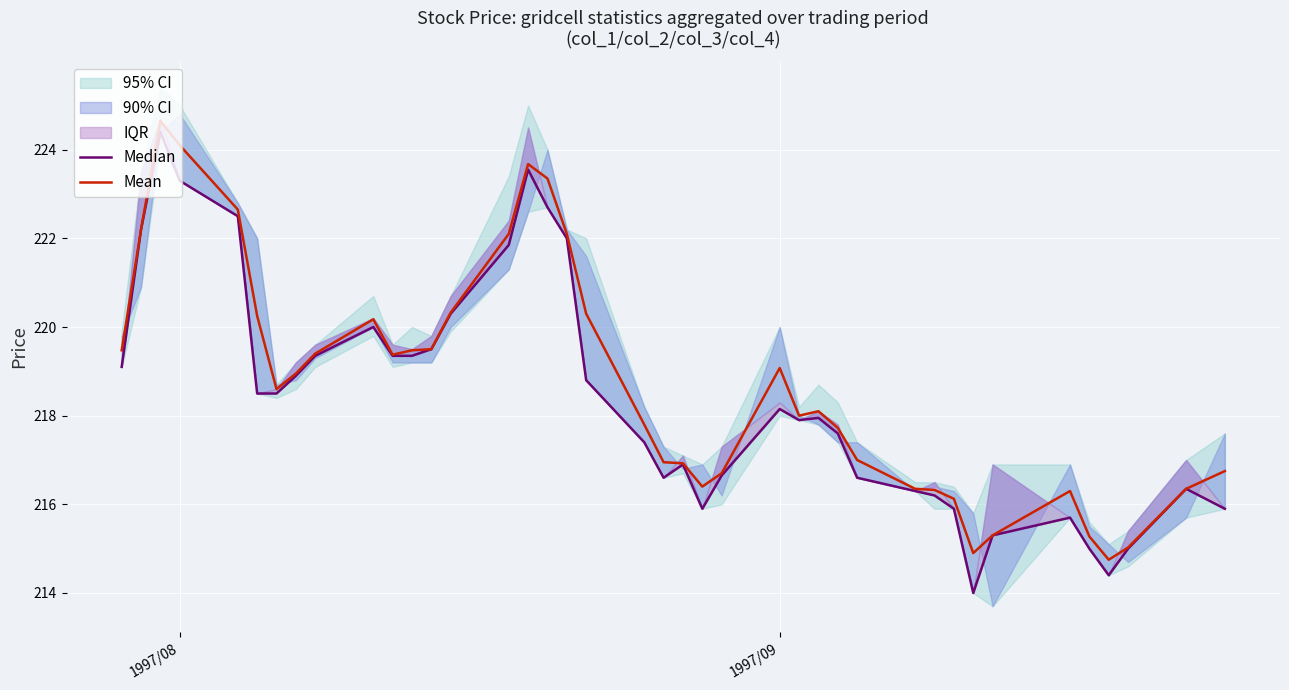

What is the minimum value for Mean?

214.8